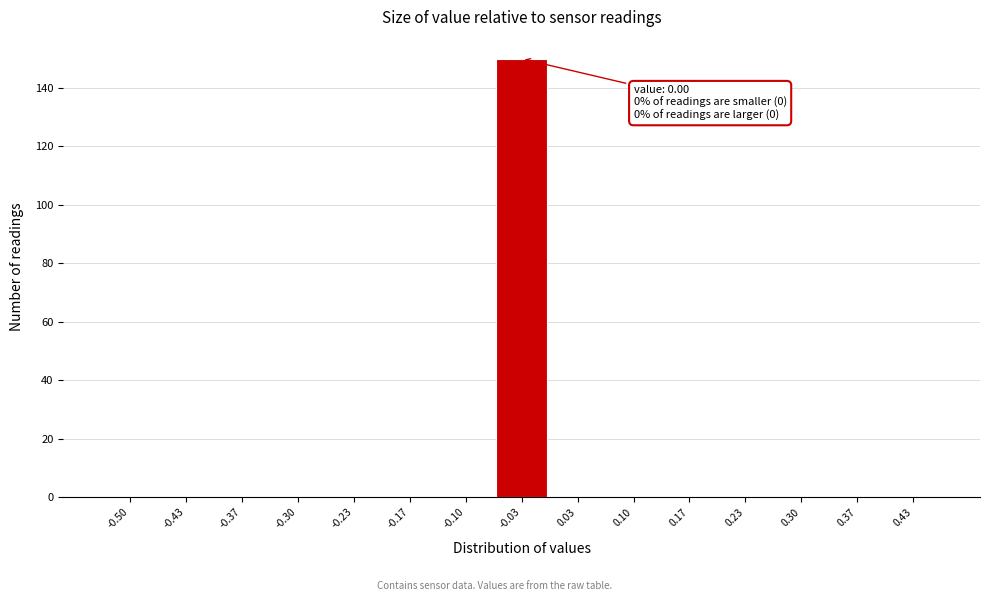

Reading left to right, extract all data points from this chart.

-0.50=0	-0.43=0	-0.37=0	-0.30=0	-0.23=0	-0.17=0	-0.10=0	-0.03=150	0.03=0	0.10=0	0.17=0	0.23=0	0.30=0	0.37=0	0.43=0